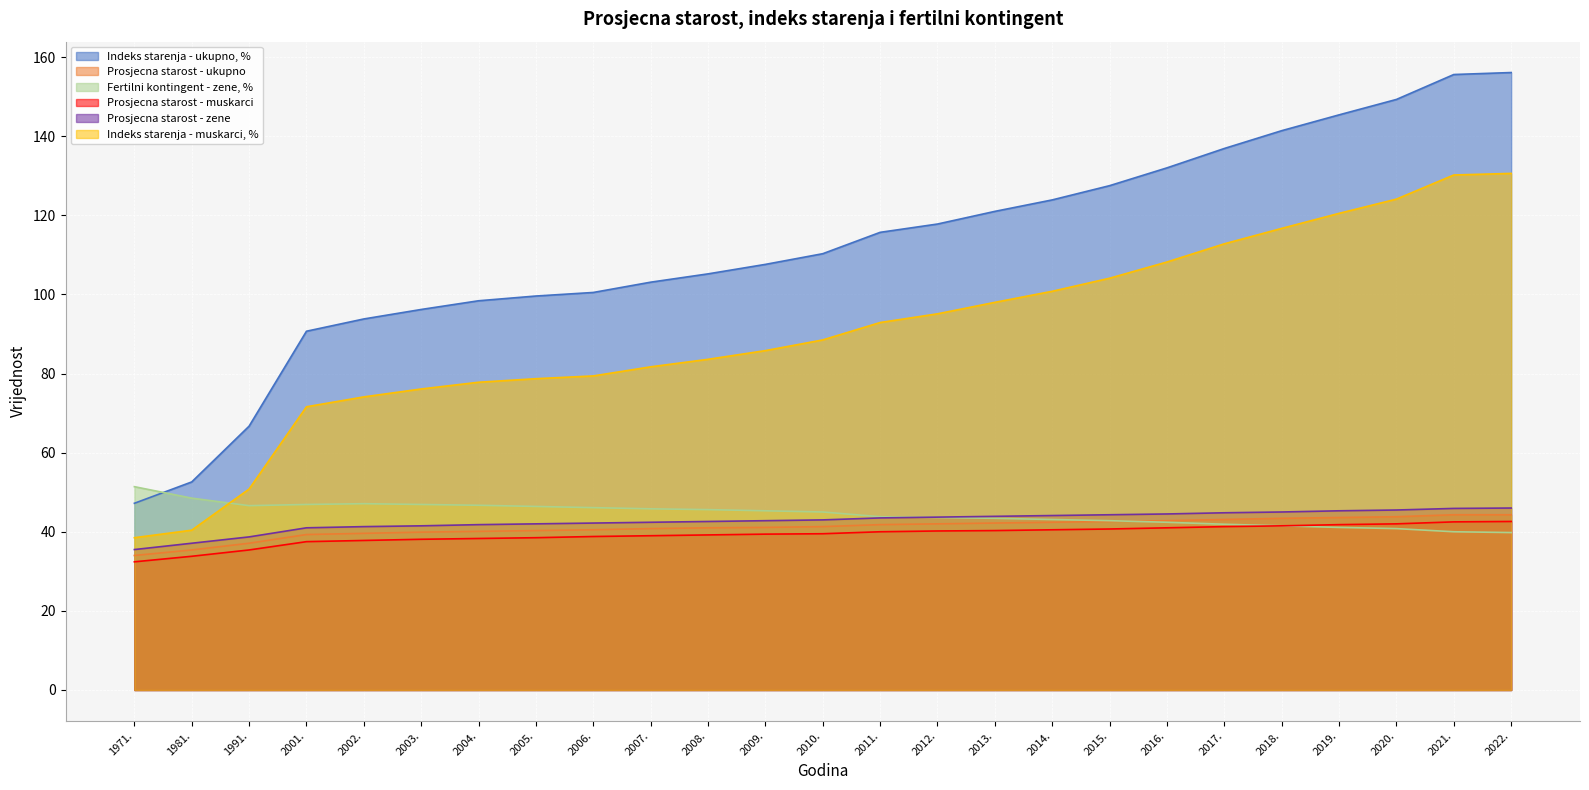

What is the average value of the Fertilni kontingent - zene, % series?

44.5